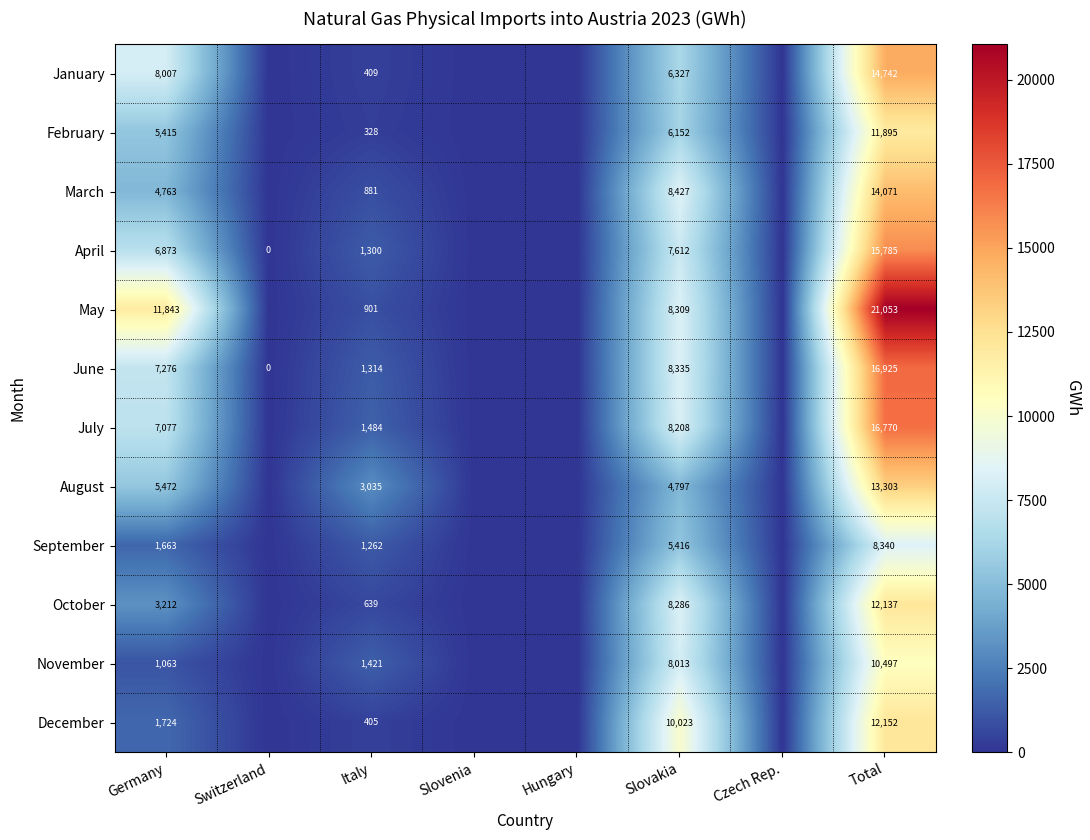

Is it true that May equals 11843 at Germany?

True